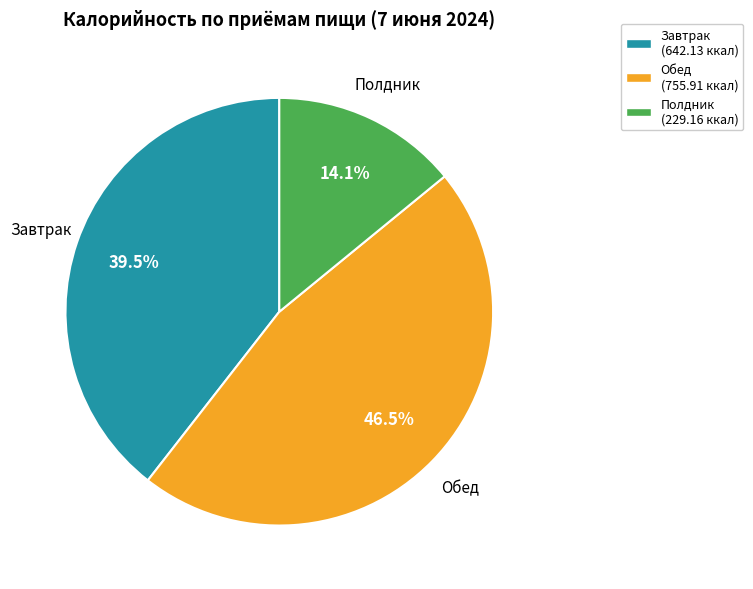

Which slice is the largest?

Обед